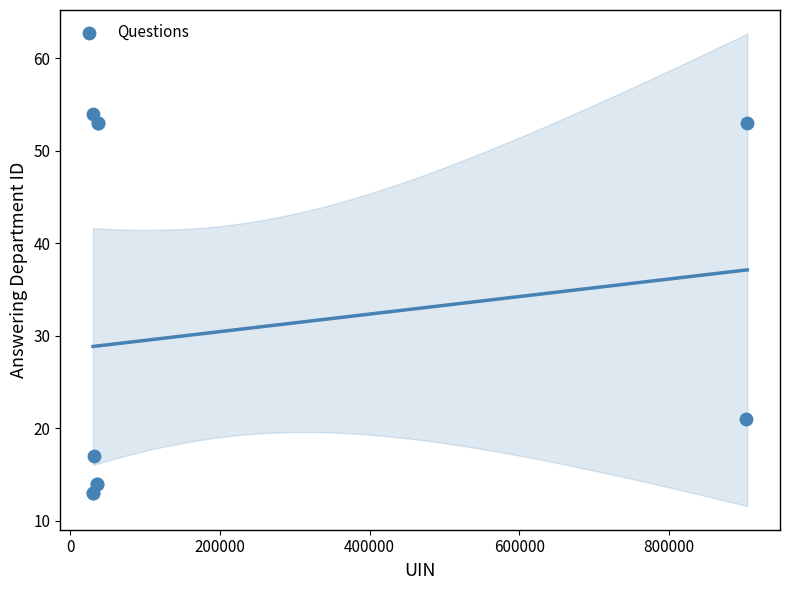

What Y value in the scatter plot is closest to 33?

21